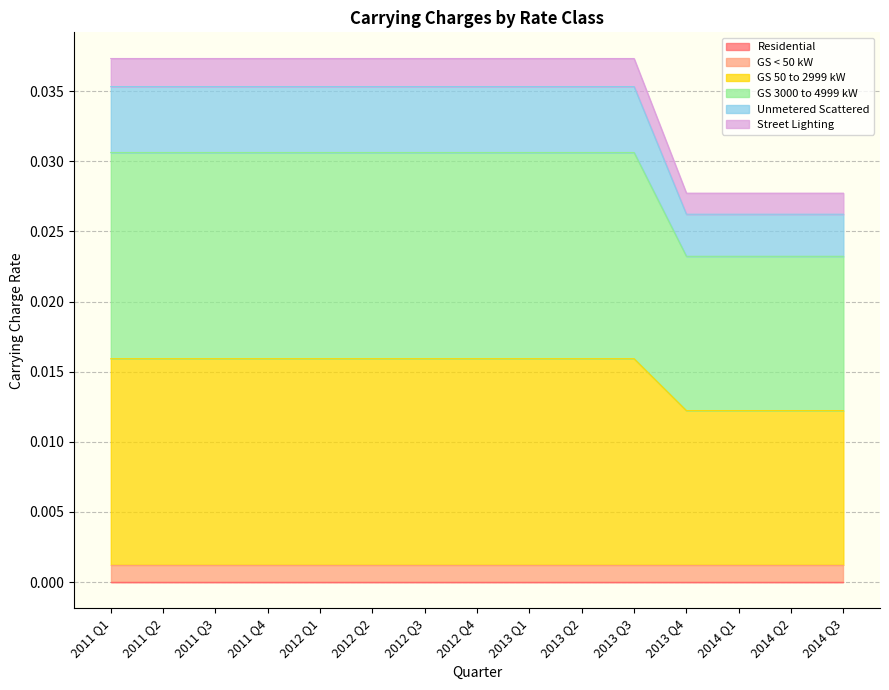

Between 2011 Q2 and 2011 Q4, which series saw the biggest shift?

GS 50 to 2999 kW